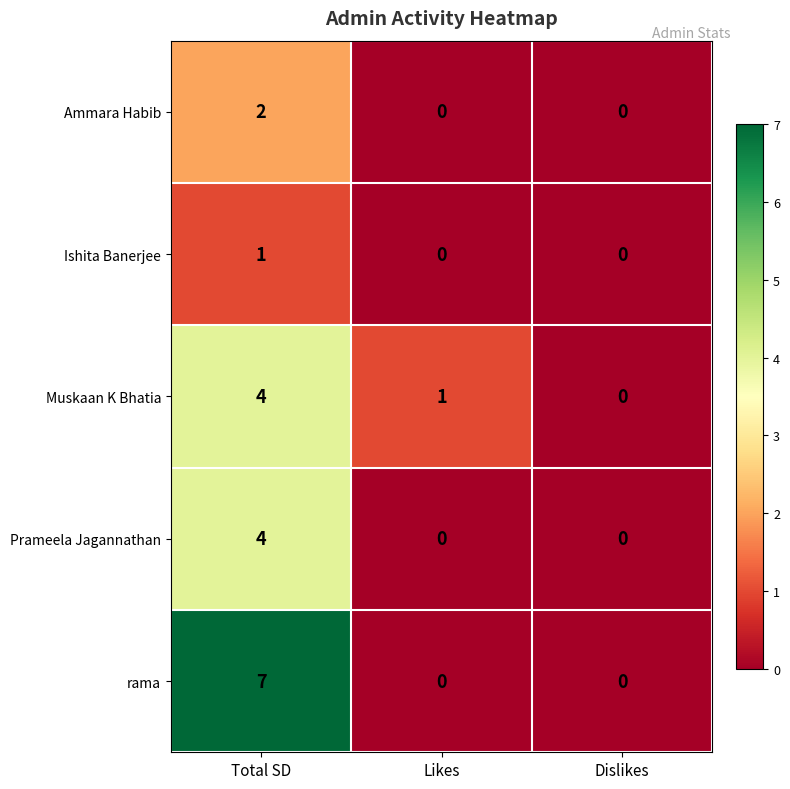

Reading left to right, what are all the values shown in this chart?

Ammara Habib: 2	0	0
Ishita Banerjee: 1	0	0
Muskaan K Bhatia: 4	1	0
Prameela Jagannathan: 4	0	0
rama: 7	0	0